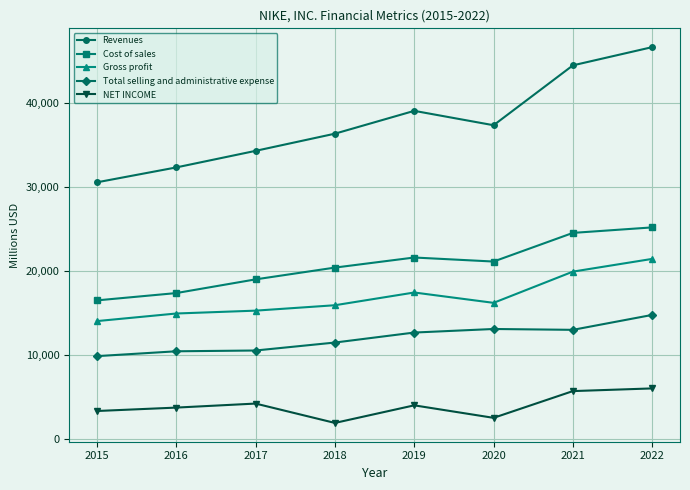

At which category is the sum across all series the highest?

2022